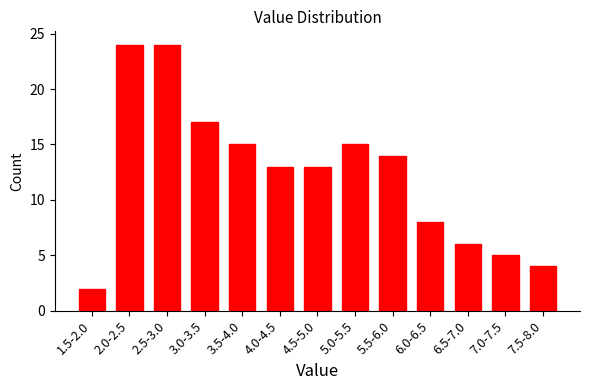

Reading left to right, list all the values displayed in this chart.

1.5-2.0=2	2.0-2.5=24	2.5-3.0=24	3.0-3.5=17	3.5-4.0=15	4.0-4.5=13	4.5-5.0=13	5.0-5.5=15	5.5-6.0=14	6.0-6.5=8	6.5-7.0=6	7.0-7.5=5	7.5-8.0=4